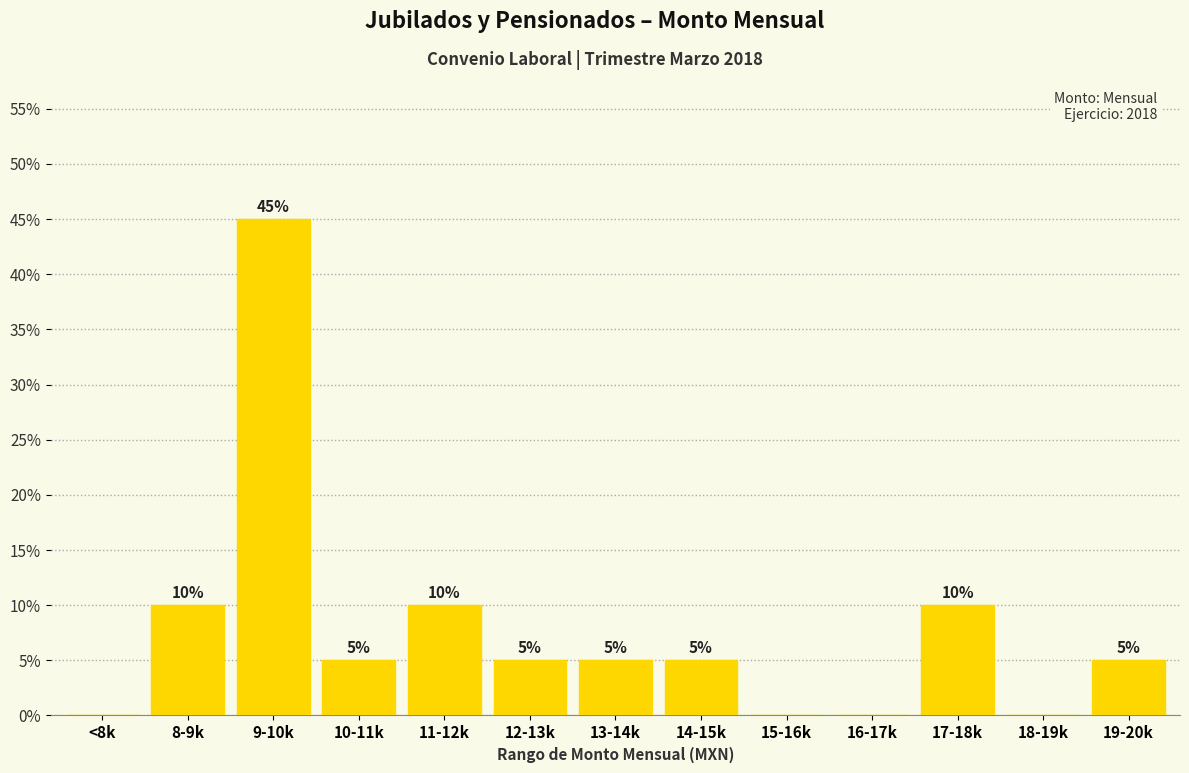

What is the sum of all values?

100